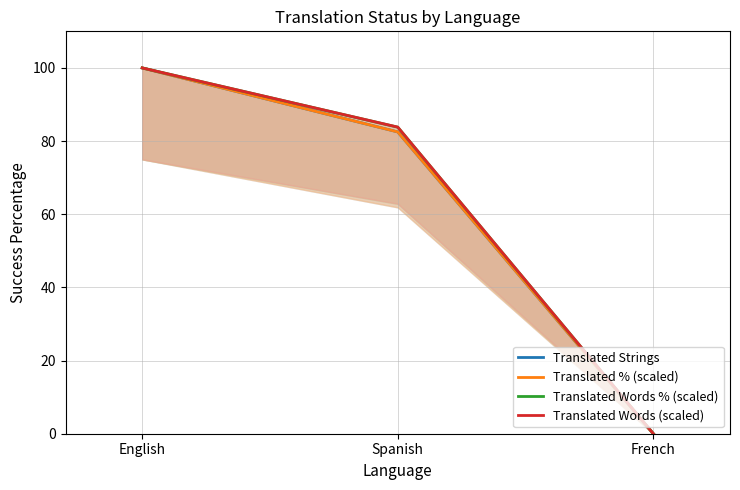

Which category has the lowest value in the Translated Words (scaled) series?

French